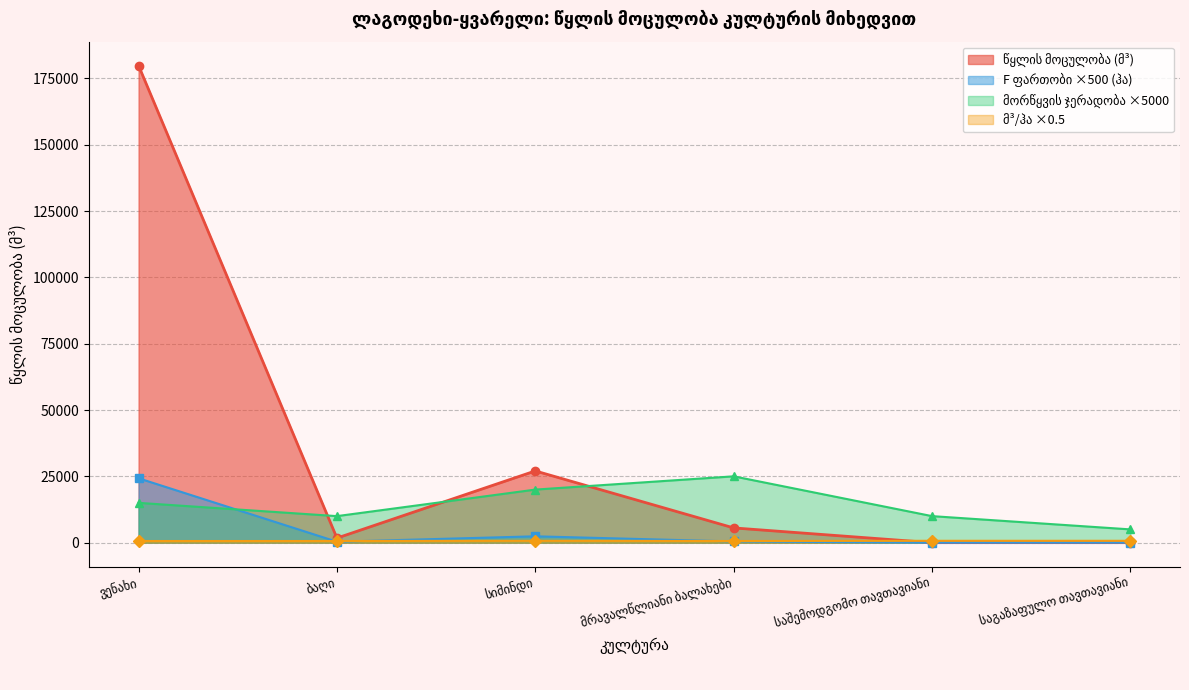

Reading left to right, list all the values displayed in this chart.

ვენახი: მ3/ჰა=1235.0	მორწყვის ჯერადობა=3.0	q 15 (ლ/წმ)=1.0	q (ლ/წმ)=14.3	F საერთო ფართობი (ჰა)=48.5	წყლის მოცულობა=179840.7
ბაღი: მ3/ჰა=1235.0	მორწყვის ჯერადობა=2.0	q 15 (ლ/წმ)=1.0	q (ლ/წმ)=14.3	F საერთო ფართობი (ჰა)=0.7	წყლის მოცულობა=1729.0
სიმინდი: მ3/ჰა=1411.0	მორწყვის ჯერადობა=4.0	q 15 (ლ/წმ)=1.1	q (ლ/წმ)=16.3	F საერთო ფართობი (ჰა)=4.8	წყლის მოცულობა=27034.8
მრავალწლიანი ბალახები: მ3/ჰა=1235.0	მორწყვის ჯერადობა=5.0	q 15 (ლ/წმ)=1.0	q (ლ/წმ)=14.3	F საერთო ფართობი (ჰა)=0.9	წყლის მოცულობა=5557.5
საშემოდგომო თავთავიანი: მ3/ჰა=1411.0	მორწყვის ჯერადობა=2.0	q 15 (ლ/წმ)=1.1	q (ლ/წმ)=16.3	F საერთო ფართობი (ჰა)=0.0	წყლის მოცულობა=0.0
საგაზაფულო თავთავიანი: მ3/ჰა=1411.0	მორწყვის ჯერადობა=1.0	q 15 (ლ/წმ)=1.1	q (ლ/წმ)=16.3	F საერთო ფართობი (ჰა)=0.0	წყლის მოცულობა=0.0